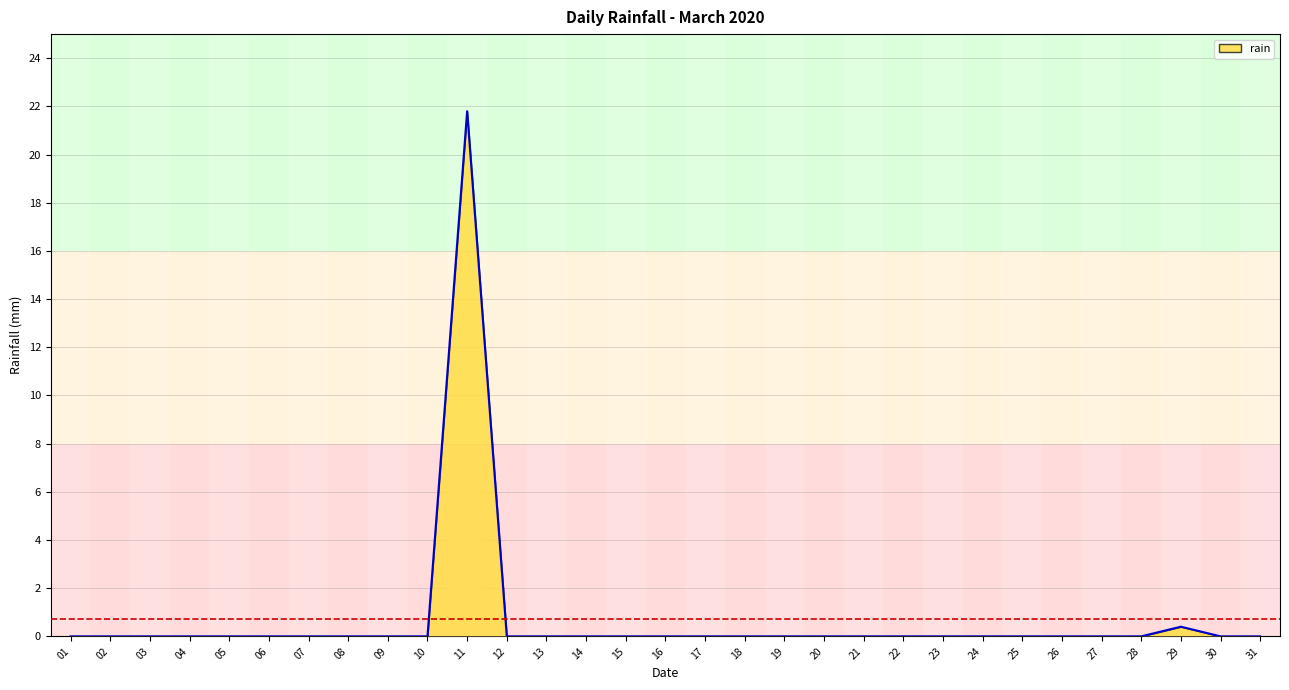

How many distinct data groups are displayed?

1